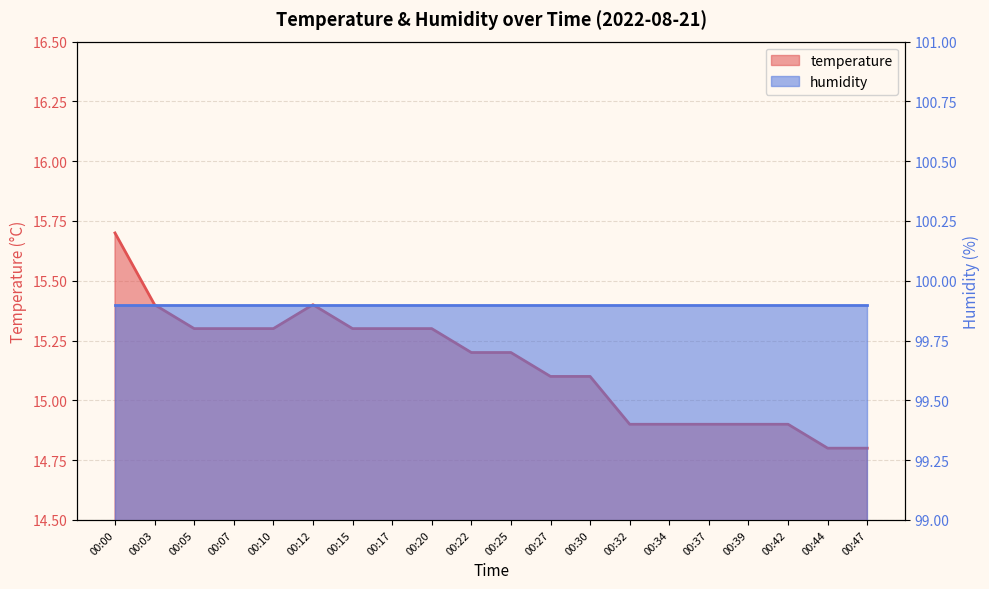

Rank the categories by value from lowest to highest.

00:44, 00:47, 00:32, 00:34, 00:37, 00:39, 00:42, 00:27, 00:30, 00:22, 00:25, 00:05, 00:07, 00:10, 00:15, 00:17, 00:20, 00:03, 00:12, 00:00